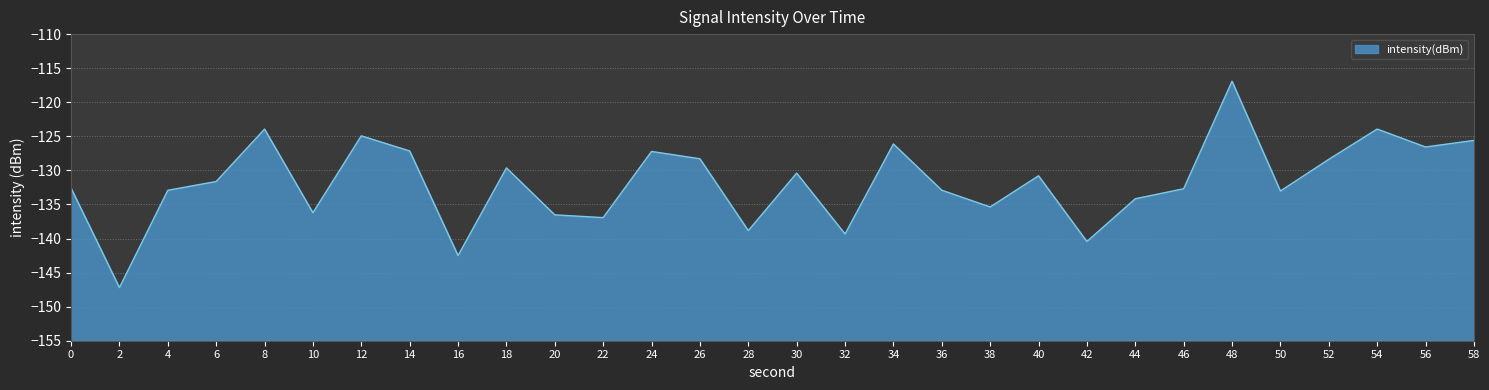

Reading right to left, transcribe all the data shown in this chart.

-125.6	-126.6	-123.9	-128.4	-133.0	-116.9	-132.7	-134.2	-140.4	-130.8	-135.4	-132.9	-126.1	-139.3	-130.4	-138.8	-128.3	-127.2	-136.9	-136.5	-129.6	-142.5	-127.1	-124.9	-136.2	-123.9	-131.6	-132.9	-147.2	-132.6